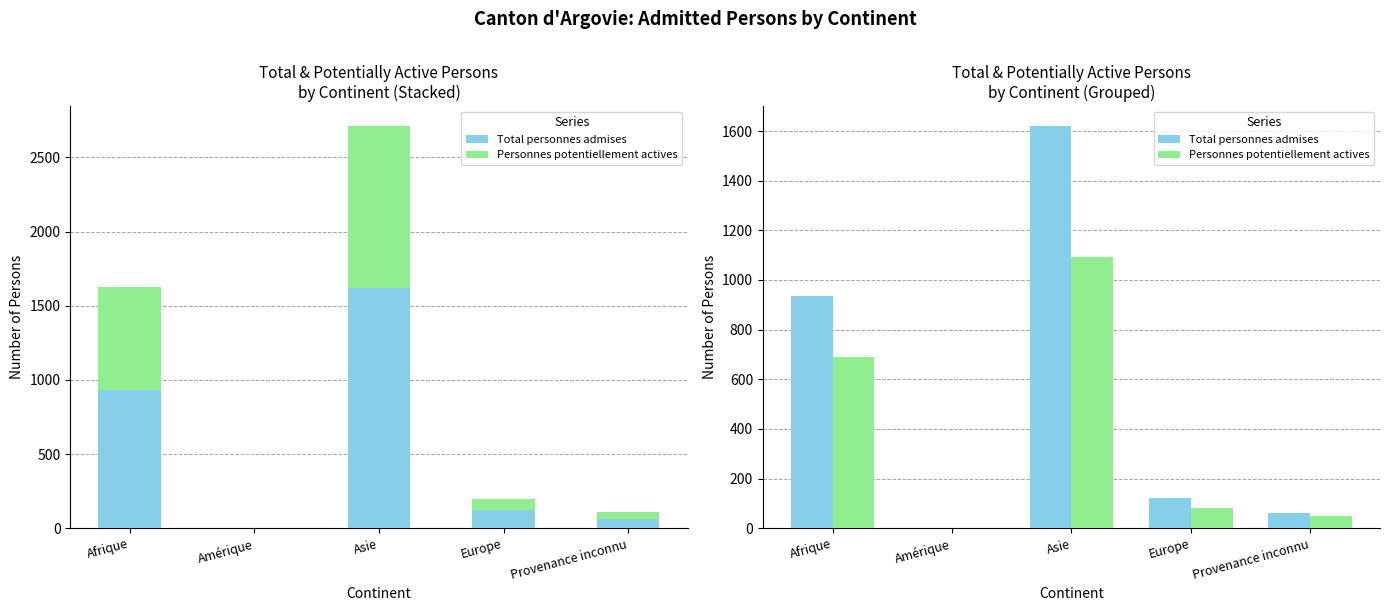

Reading right to left, list all the values displayed in this chart.

Total personnes admises: 61	120	1619	2	934
Personnes potentiellement actives: 48	80	1091	2	691